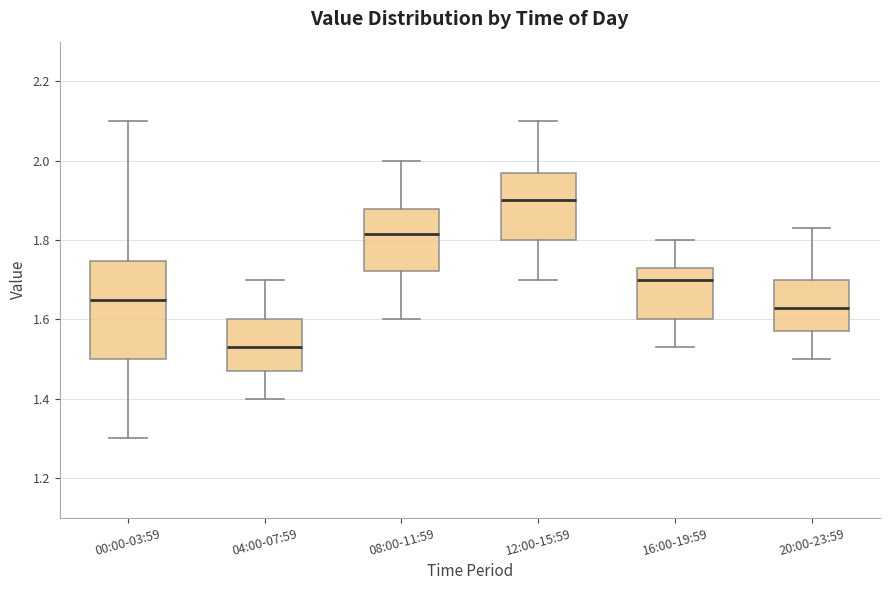

Which box has the highest median line?

12:00-15:59